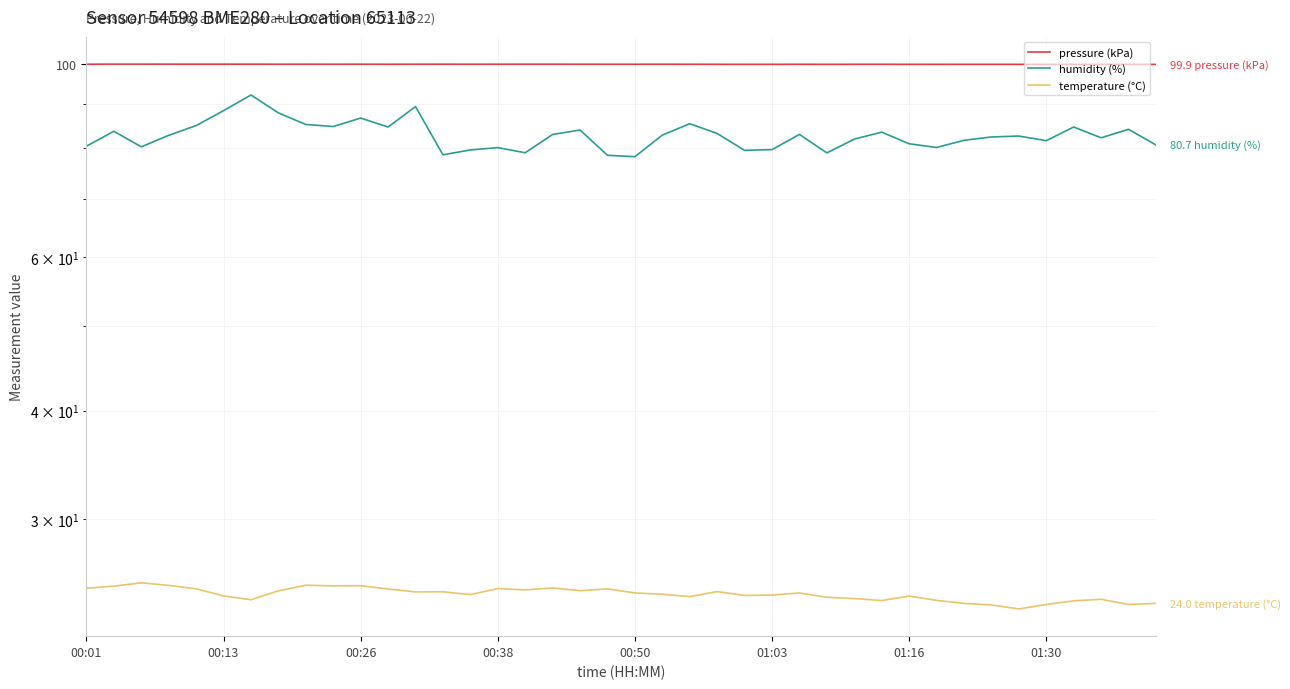

What is the sum of the temperature (°C) values at 22 and 15?

49.4